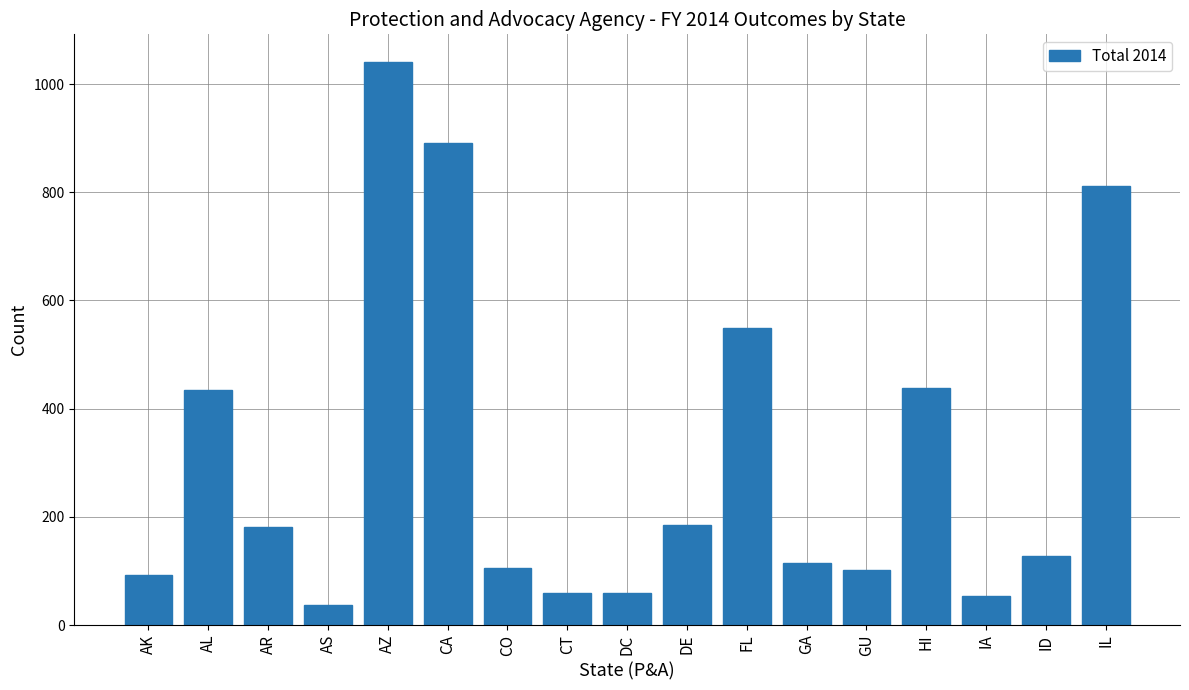

What is the difference between the values at IL and CO?

706